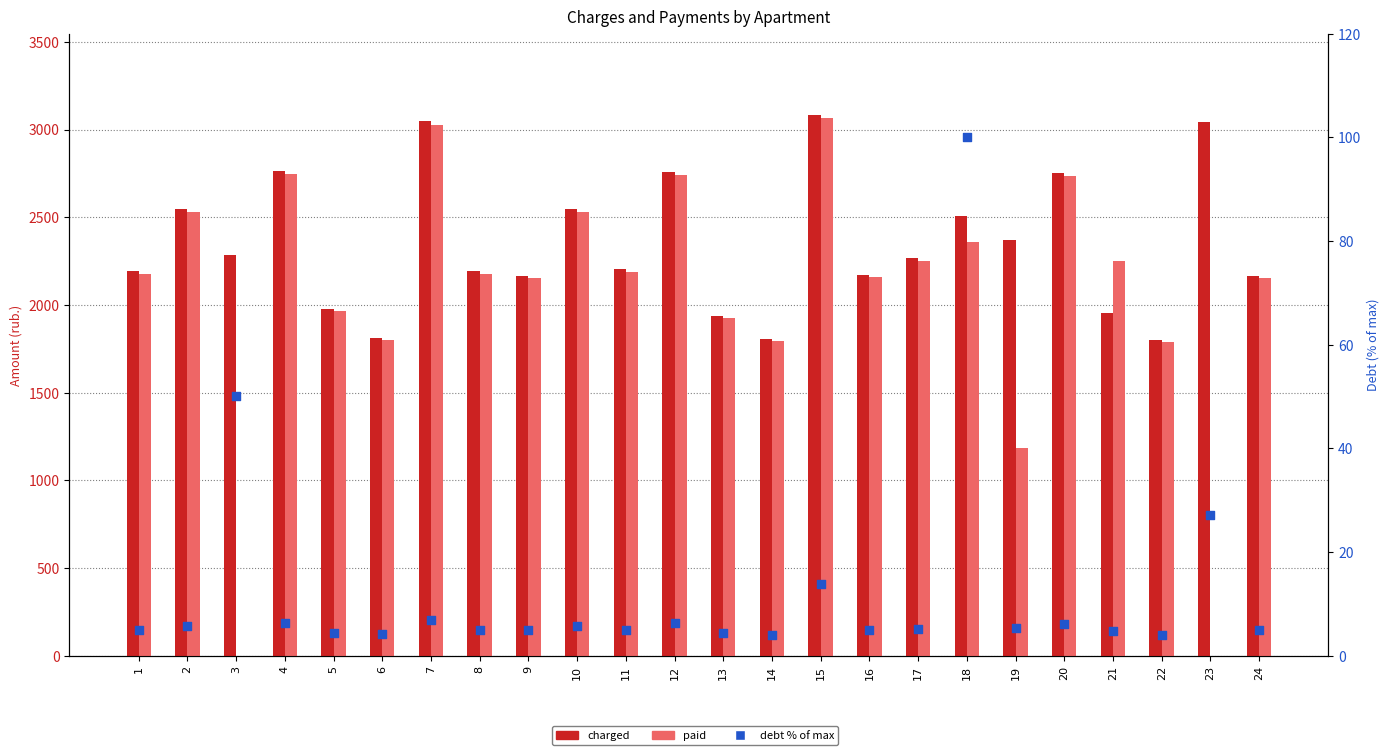

At which category is the sum across all series the highest?

15